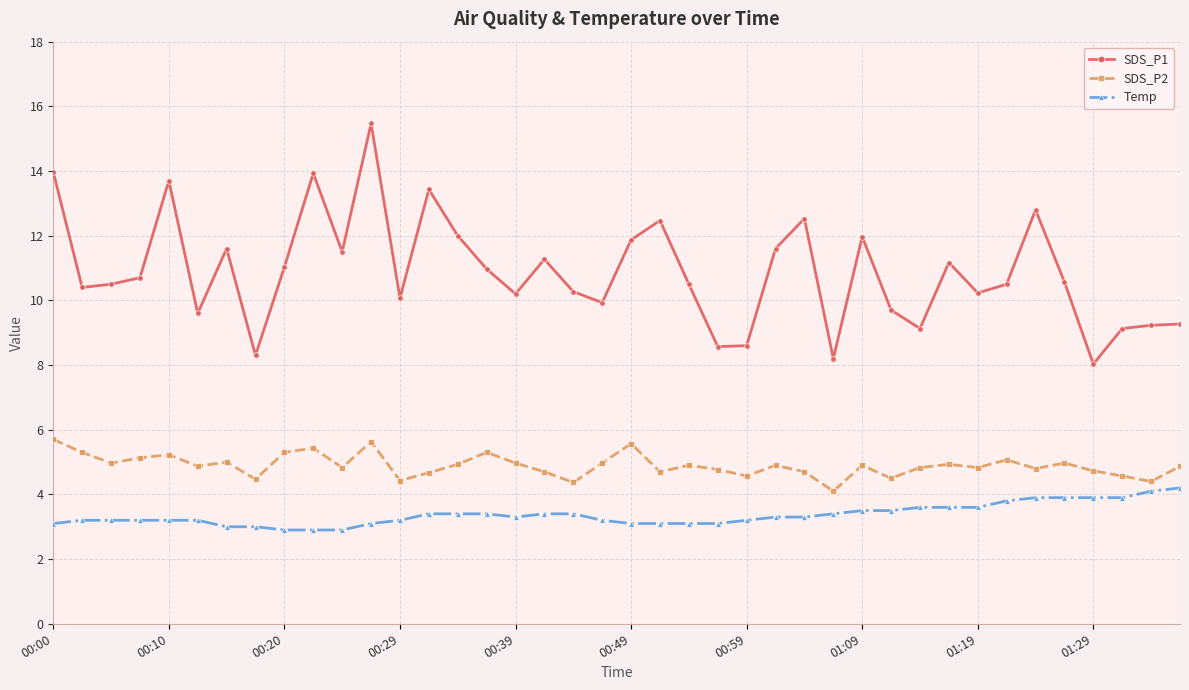

True or false: SDS_P1 and Temp intersect in this chart.

False